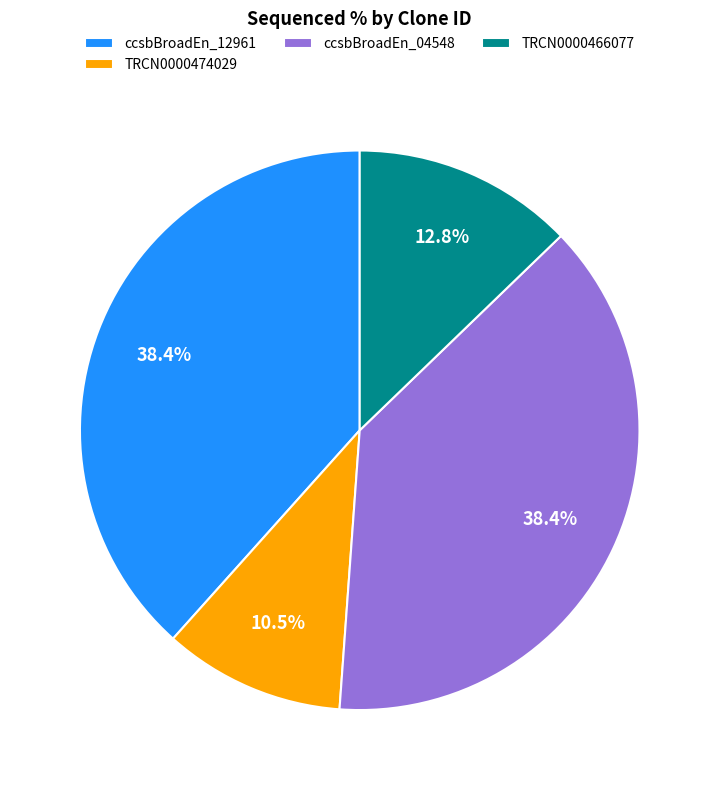

Between ccsbBroadEn_12961 and TRCN0000466077, which is larger?

ccsbBroadEn_12961